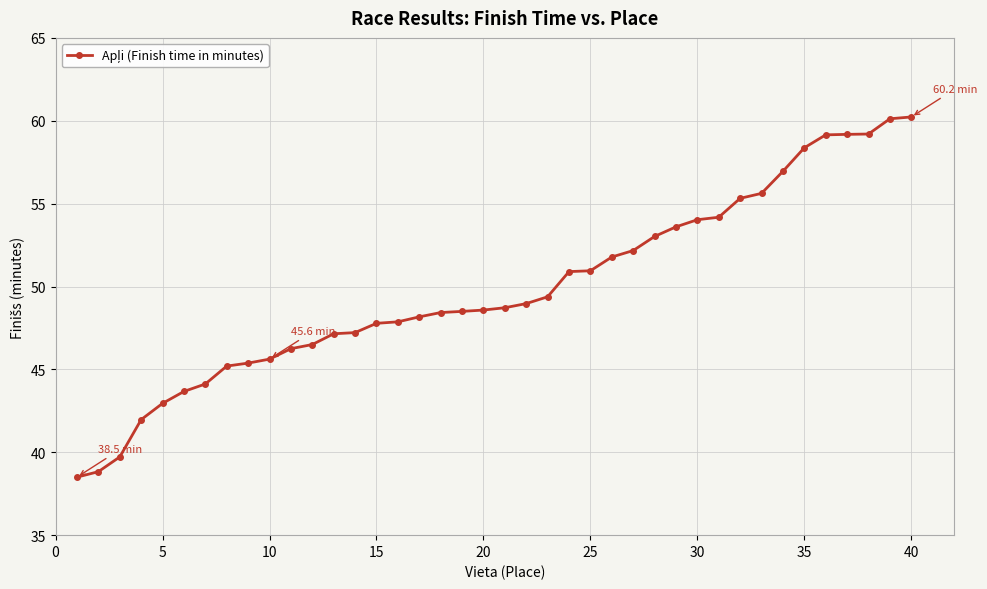

What is the value of the 17th point from the left?

48.2